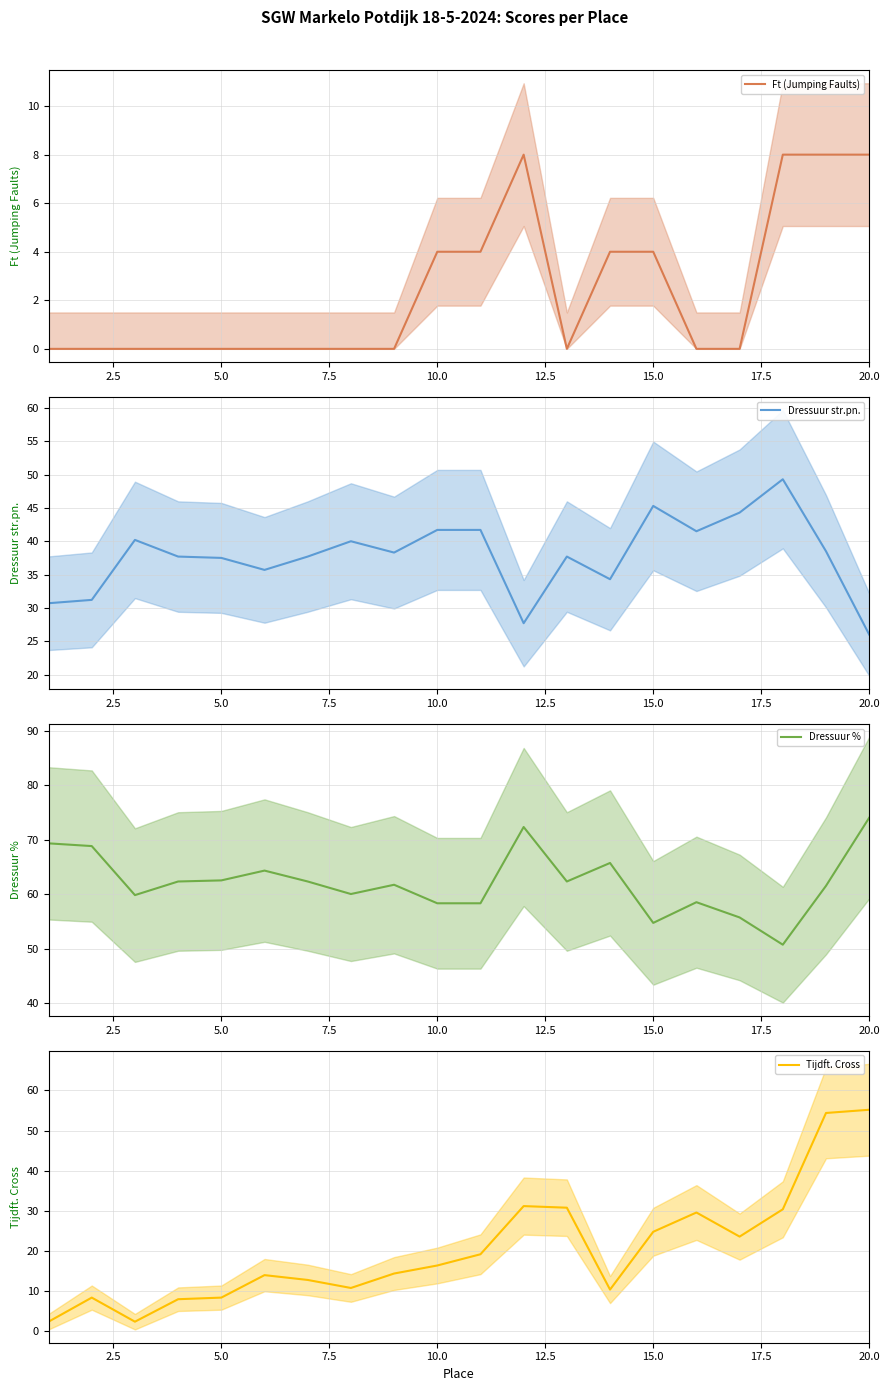

The Ft (Jumping Faults) series shows 4 at 5.0. True or false?

False